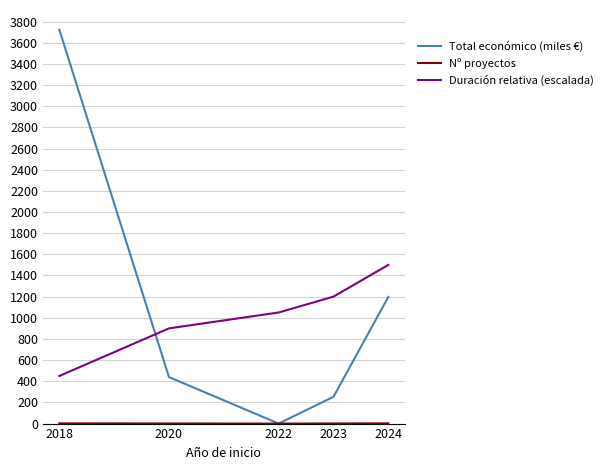

At which category does the chart reach its peak across all series?

2018